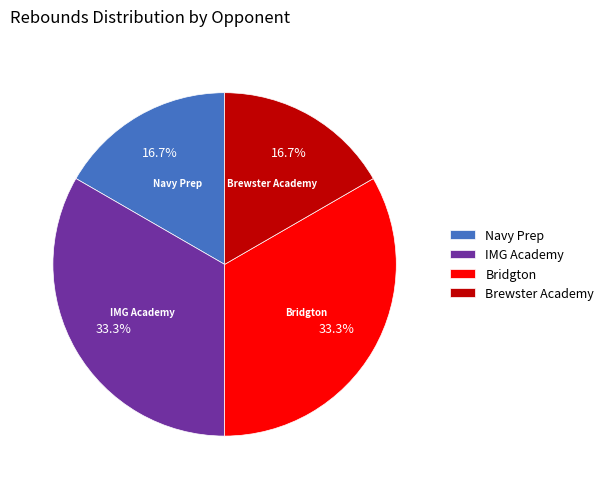

How much of the chart is everything except IMG Academy?

66.7%